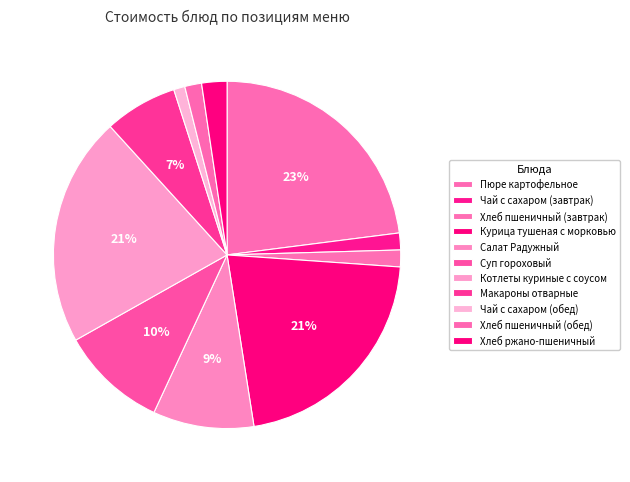

Count the number of slices in the pie.

11